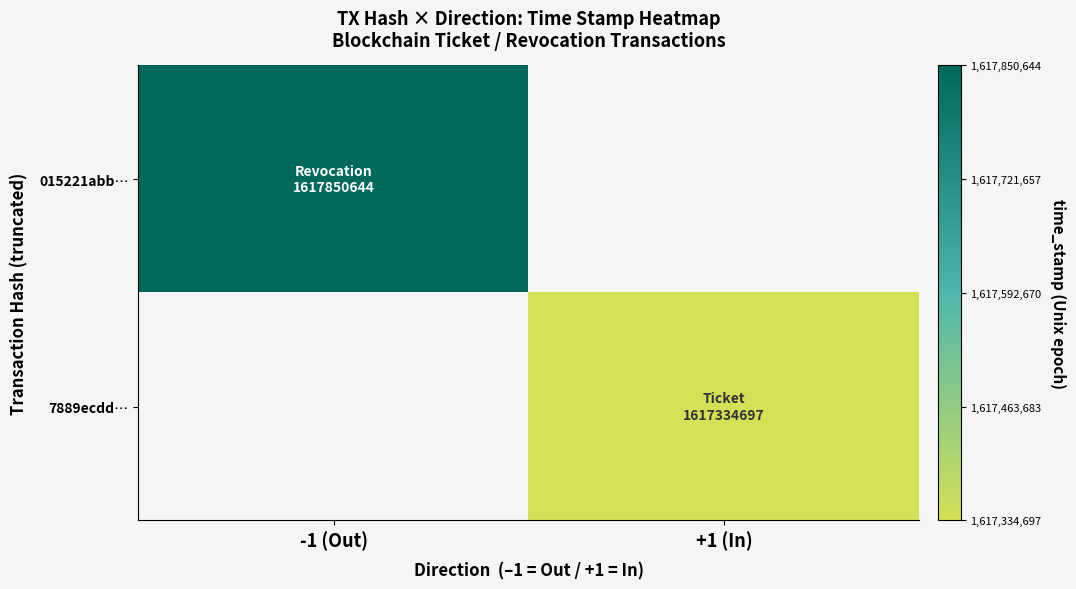

What is the smallest value displayed?

1617334697.0